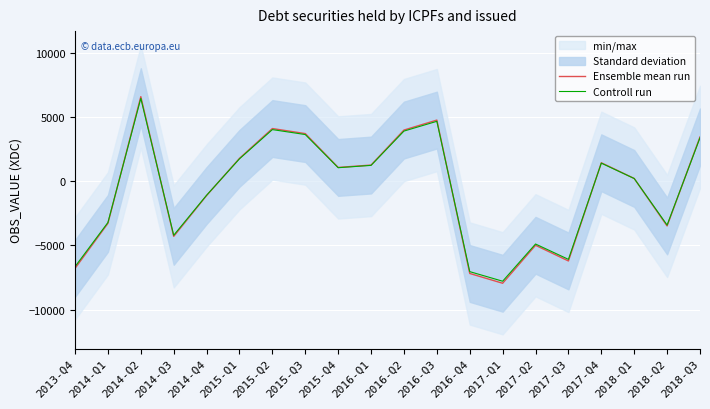

What is the value of the Ensemble mean run point at the 20th from the left?

3458.1